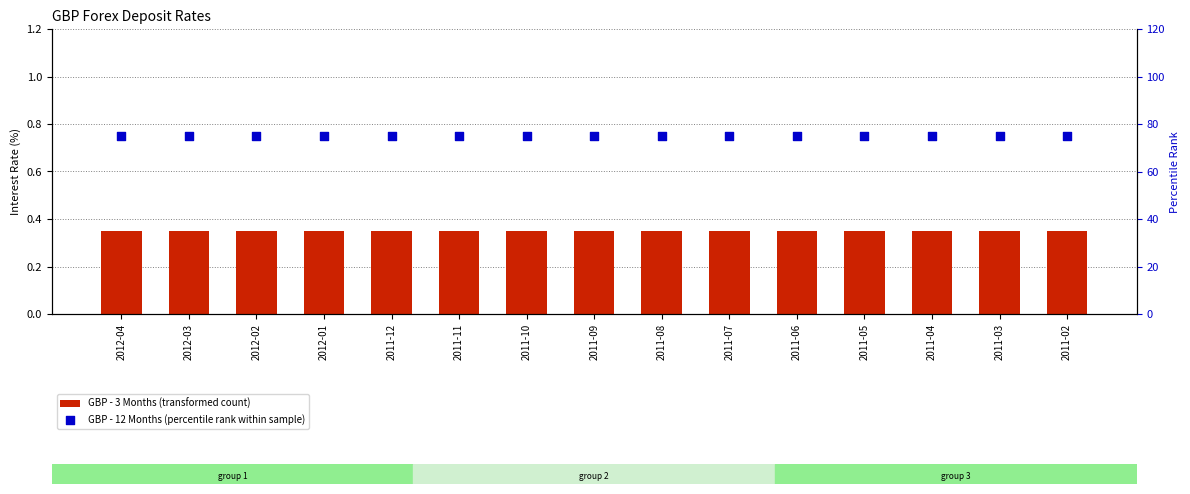

What is the total value across all series at 2011-10?

75.3